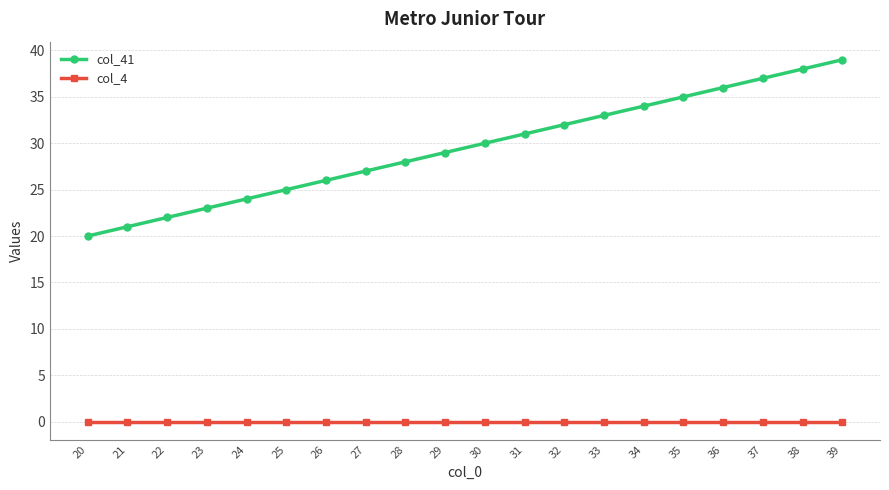

Which series has the largest range (max minus min)?

col_41